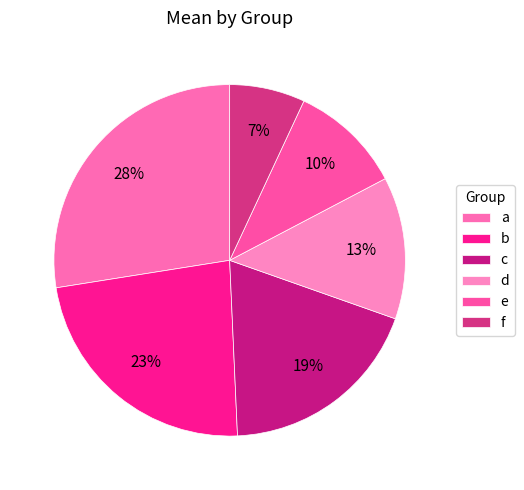

How many segments does this pie chart have?

6